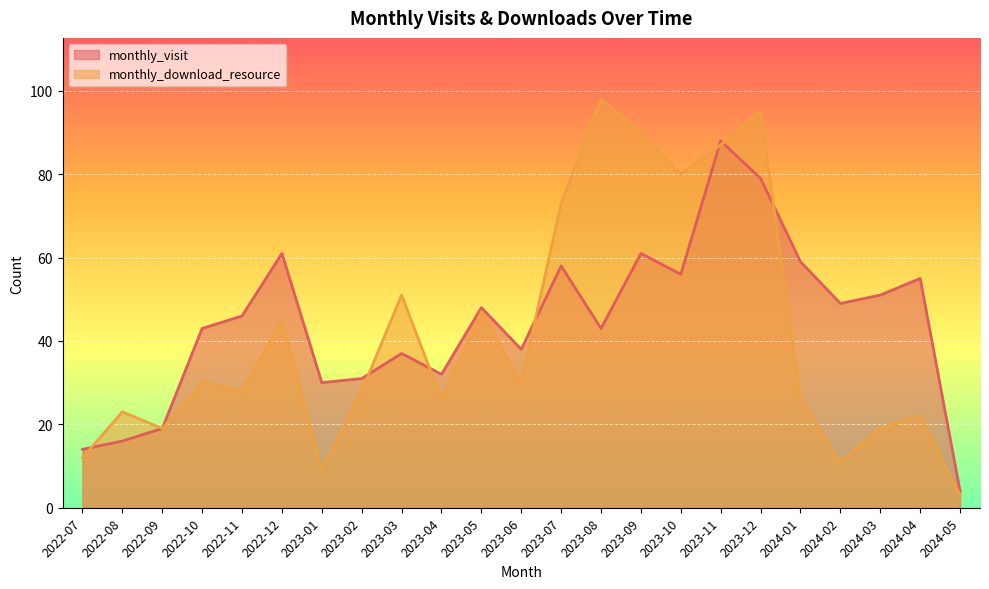

Rank the series at 2024-02 from lowest to highest value.

monthly_download_resource, monthly_visit